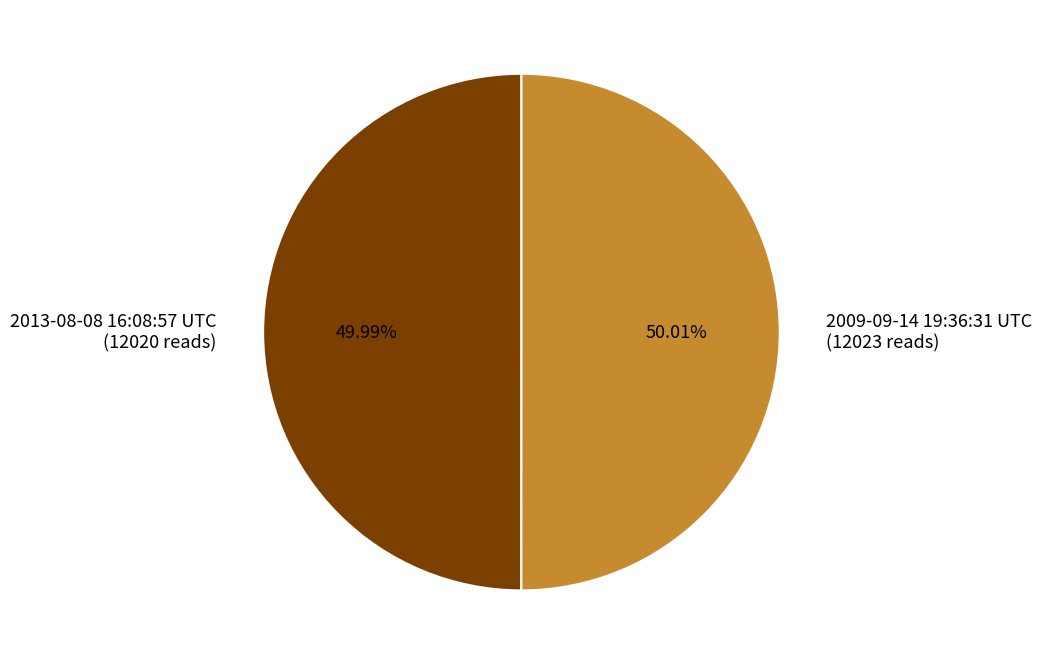

Is the sum of 2009-09-14 19:36:31 UTC and 2013-08-08 16:08:57 UTC greater than half?

Yes